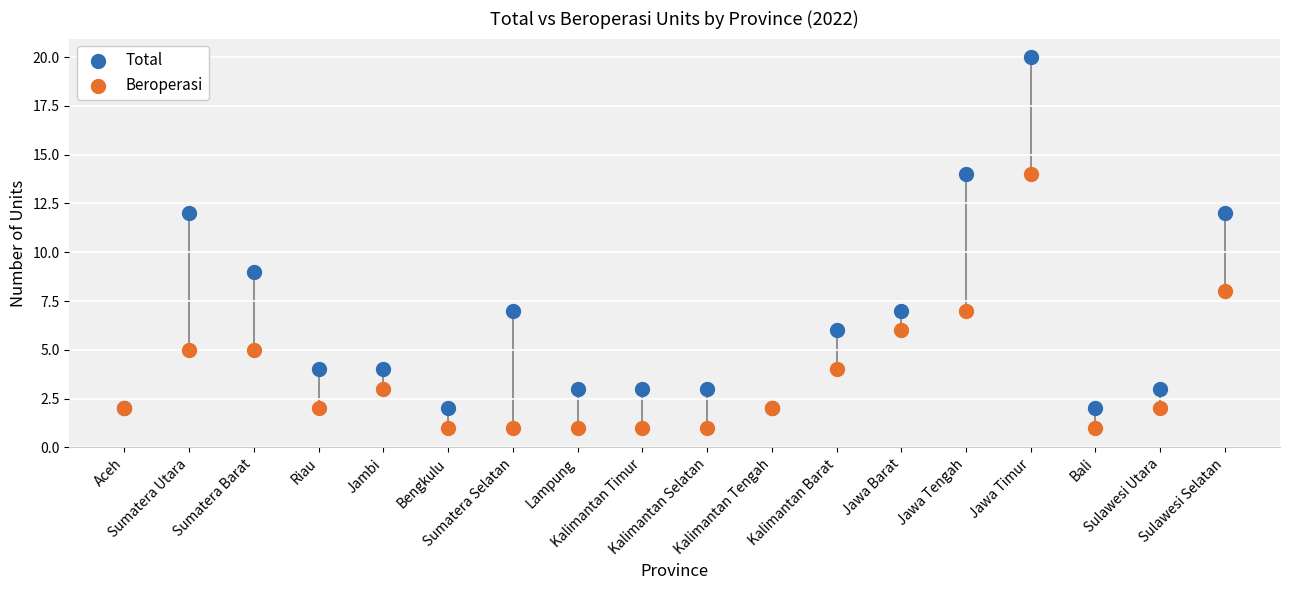

Across all series, what Y value is closest to 10?

9